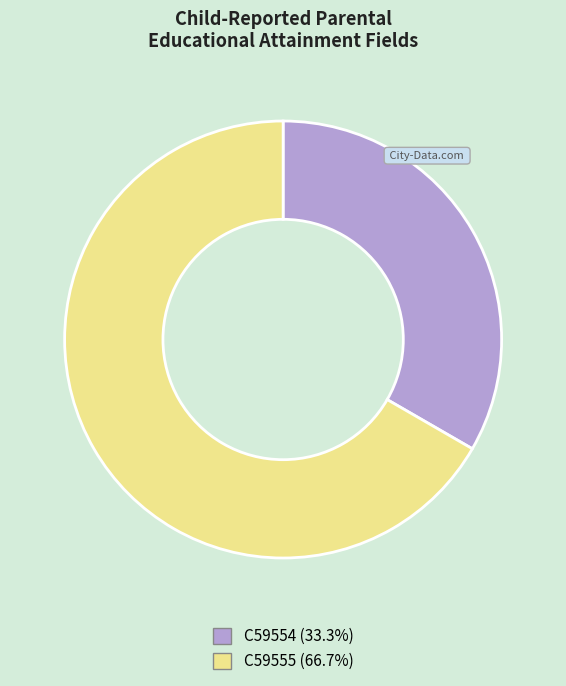

What is the smallest slice in the pie chart?

C59554